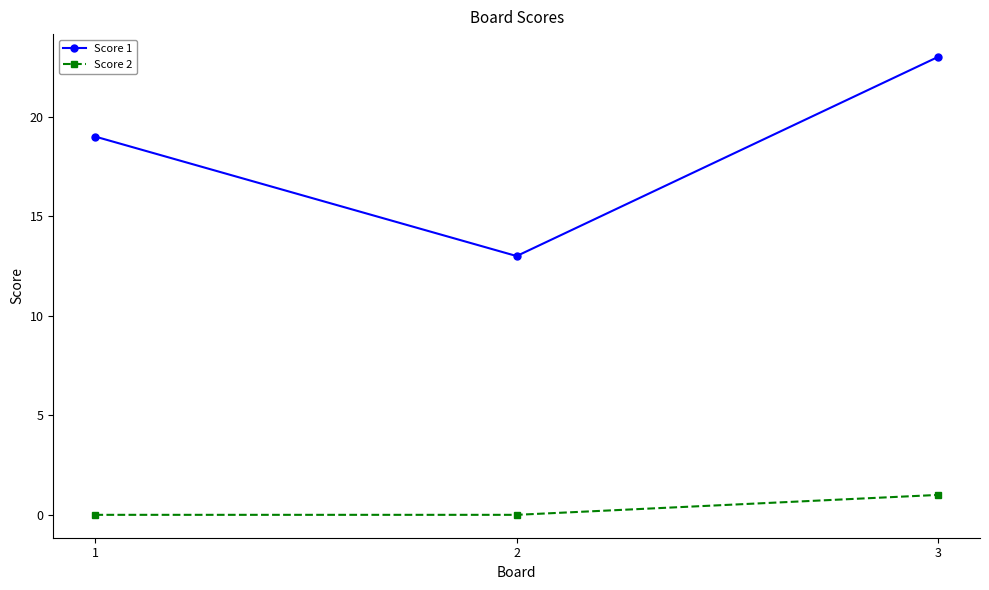

Rank the series by their average value, from lowest to highest.

Score 2, Score 1